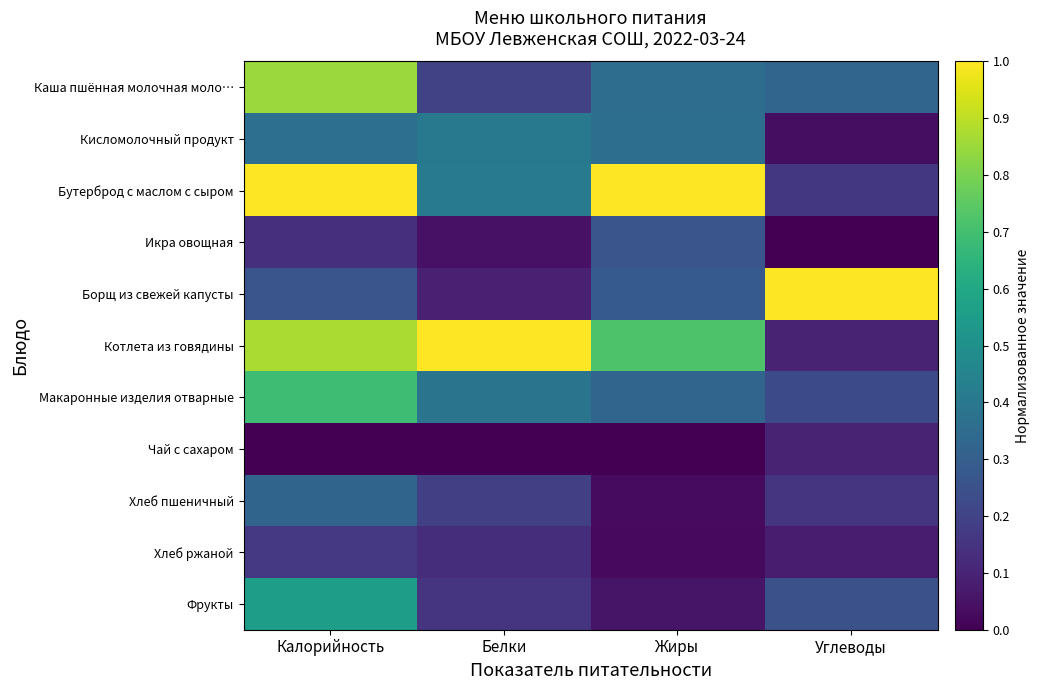

Which has a higher value, Жиры or Белки?

Жиры